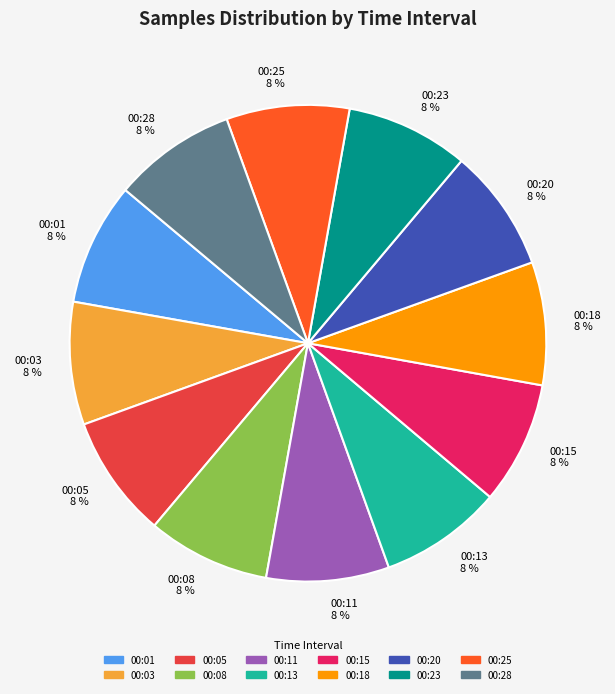

The 00:08 slice represents 8% of the pie. True or false?

True